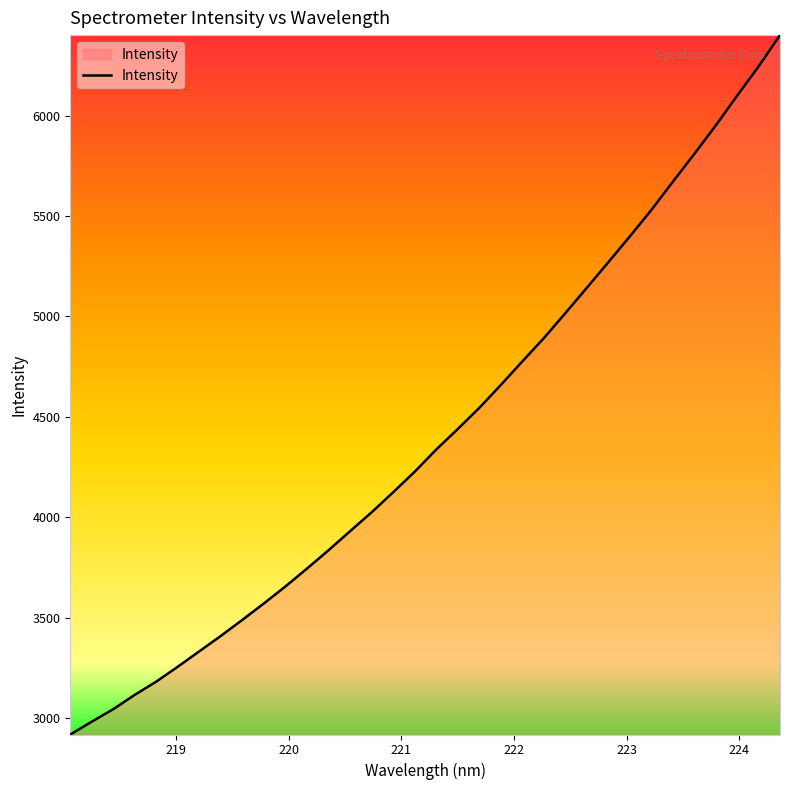

What is the minimum value shown in the chart?

2918.5